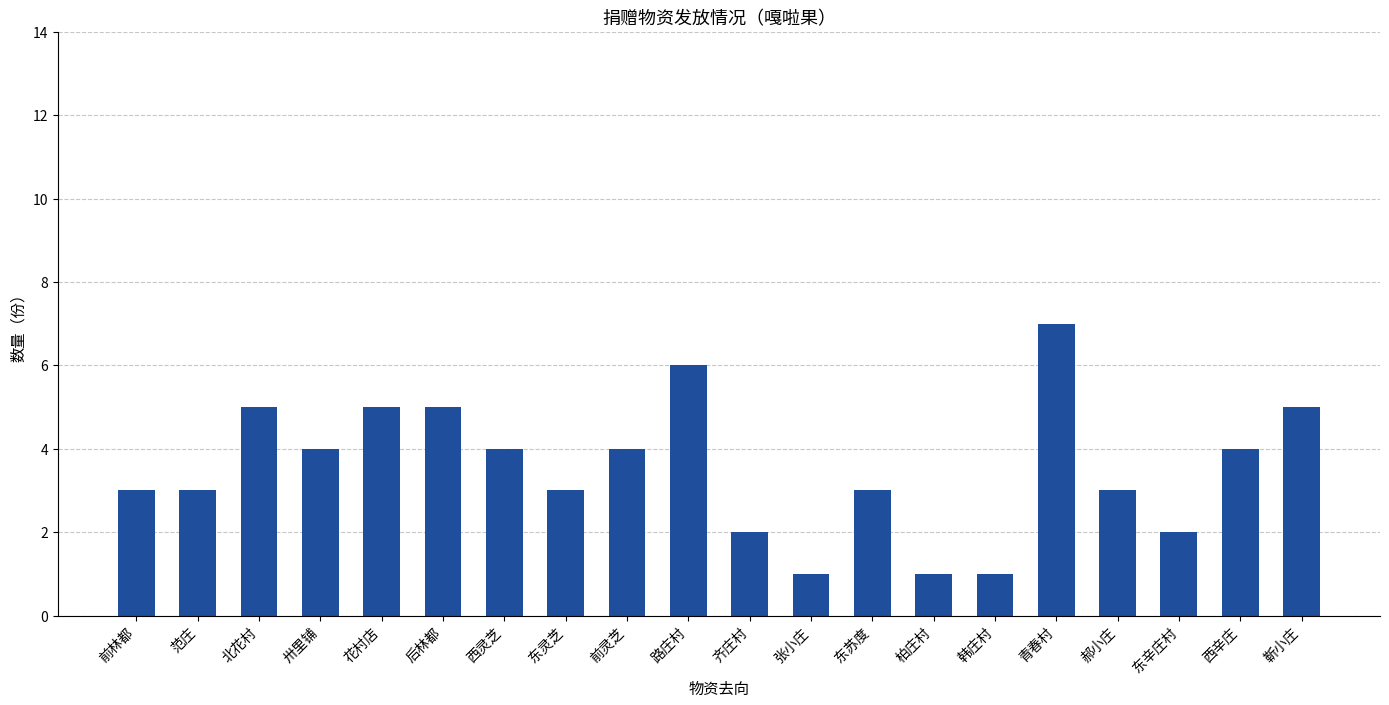

What is the greatest value displayed?

7